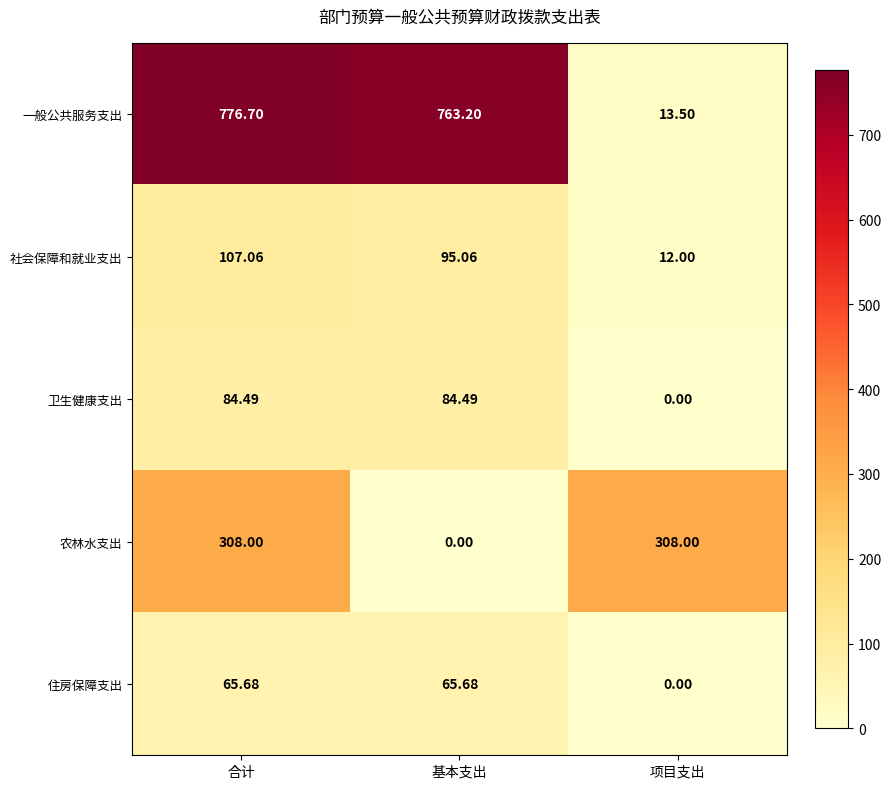

At which category is the sum across all series the highest?

合计